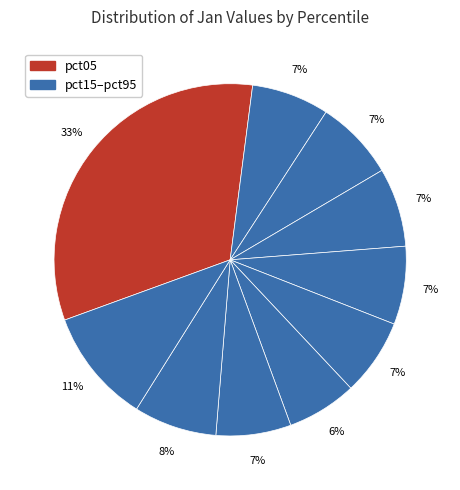

How many segments does this pie chart have?

10